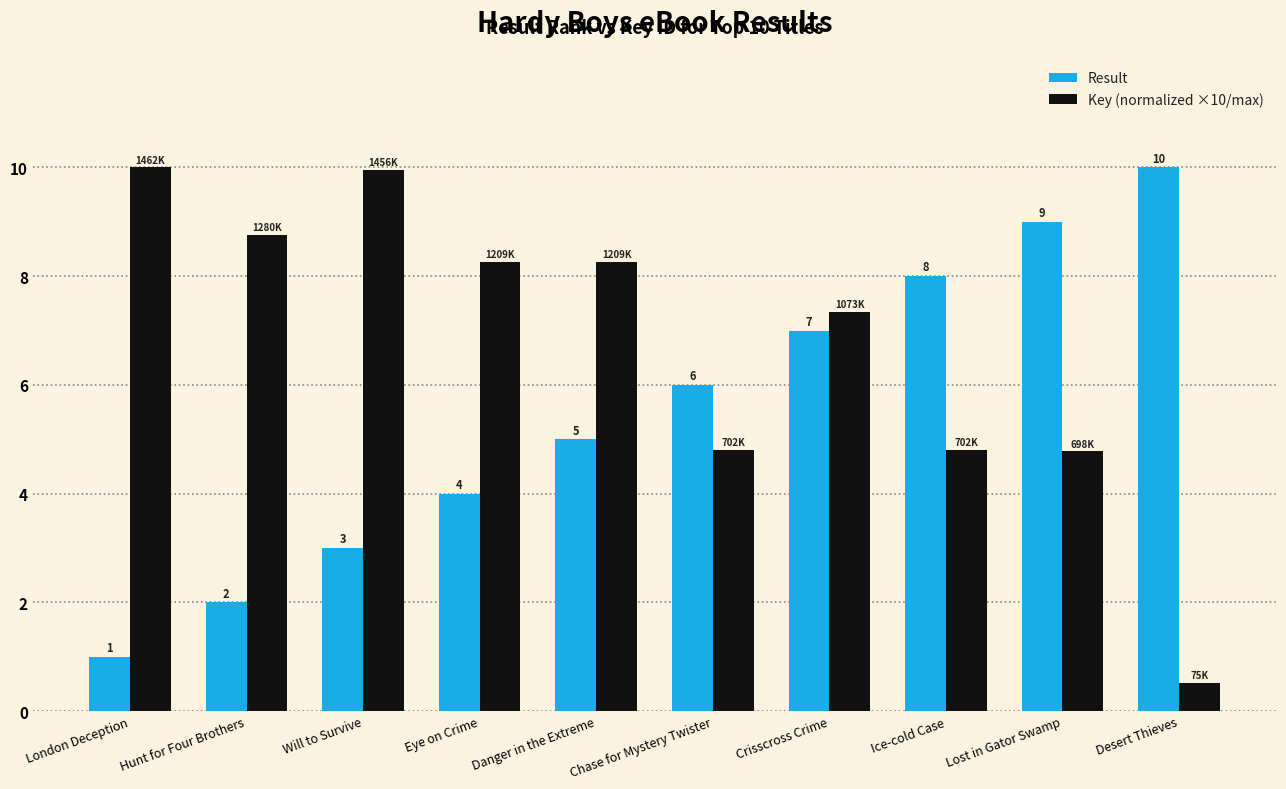

How many Result values are between 3 and 8?

6